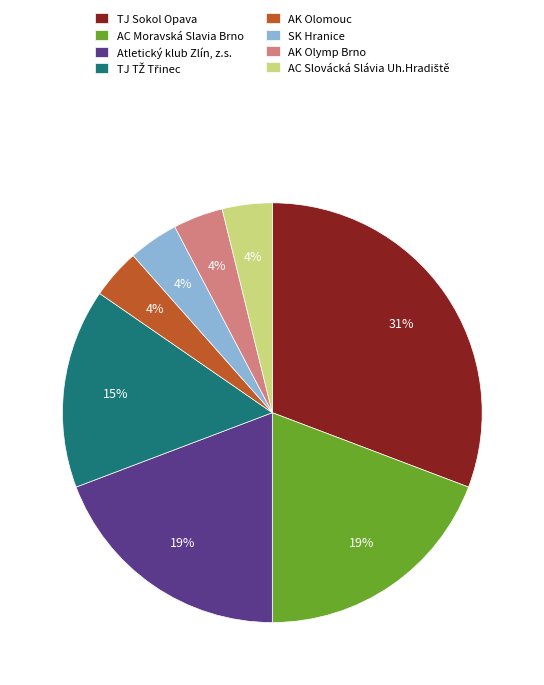

Does any single category account for the majority?

No